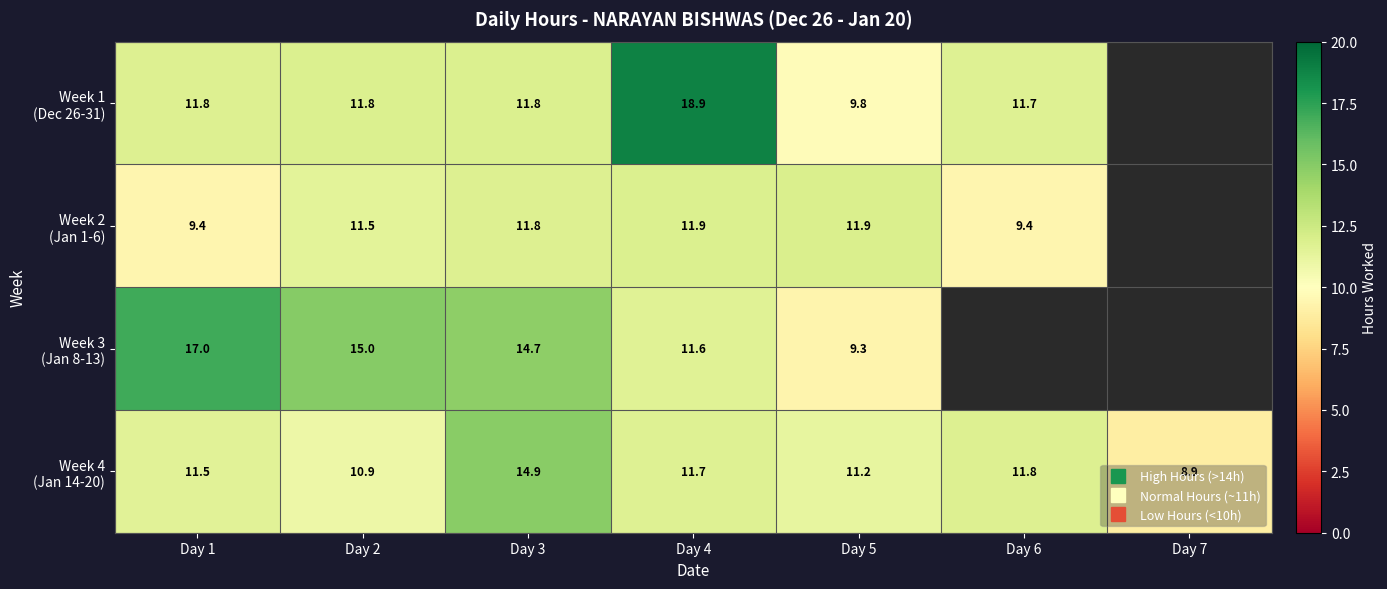

At how many categories does at least one series exceed 13?

4